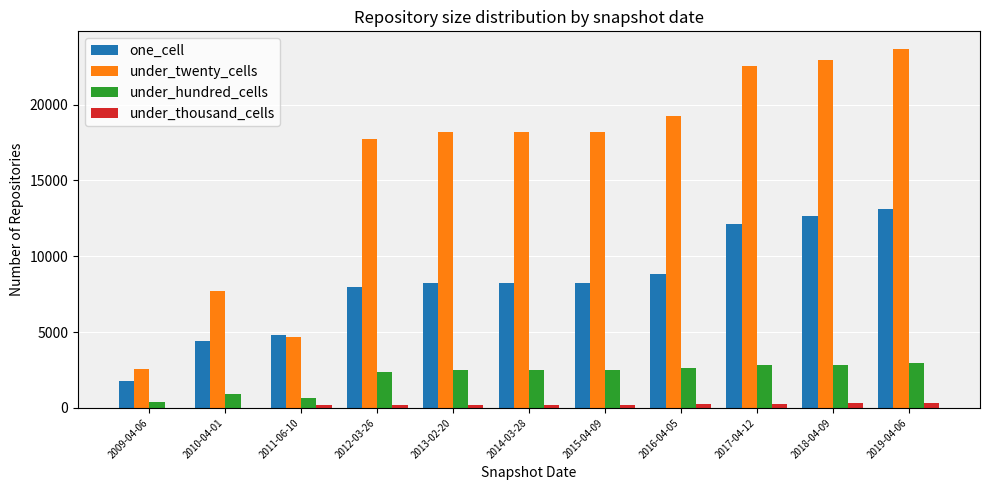

Are the bars grouped side by side (vs. stacked)?

Yes